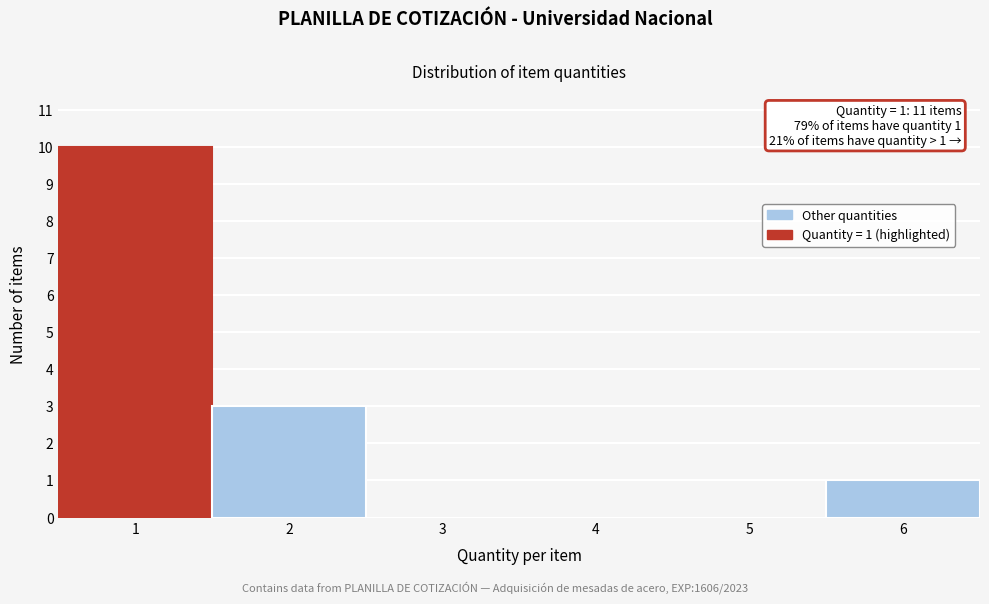

Over which range of the x-axis is the bar tallest?

0.5 to 1.5